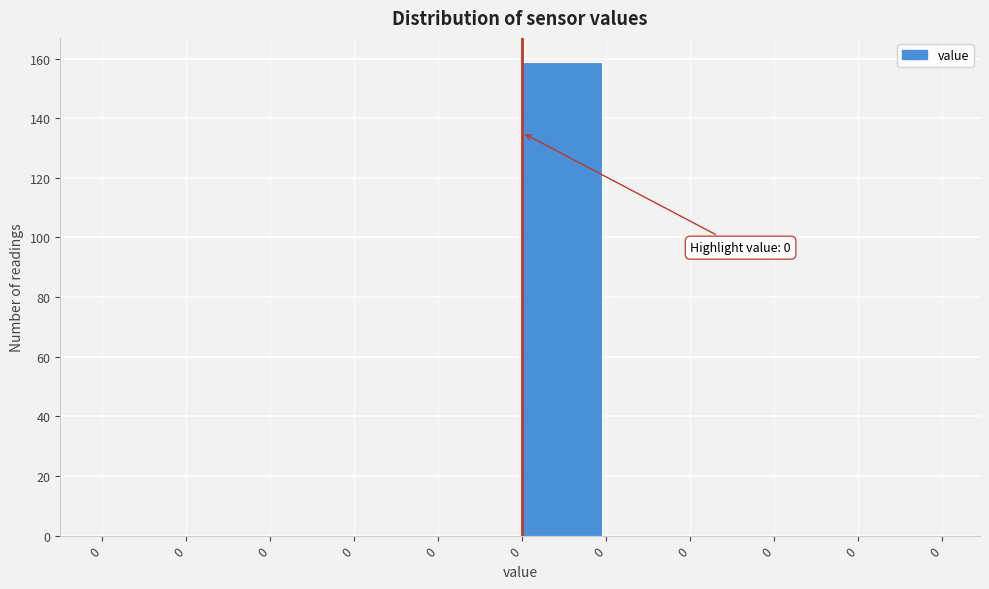

How many distinct data groups are displayed?

1